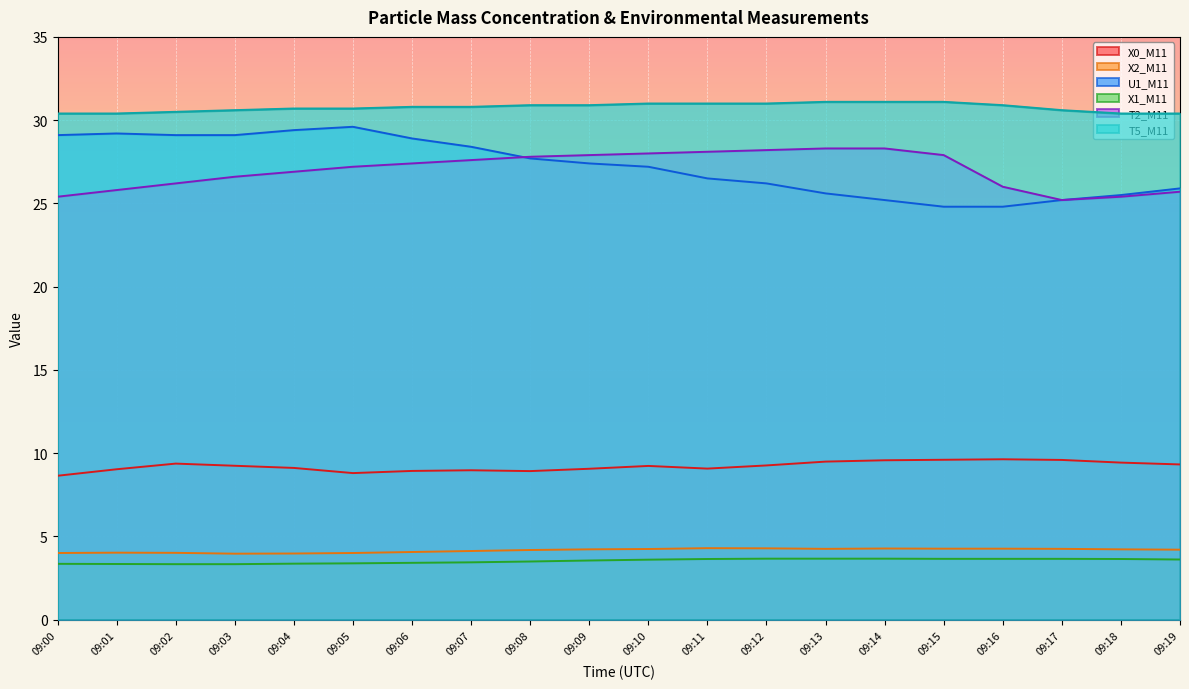

True or false: T2_M11 and X2_M11 cross at least once.

False